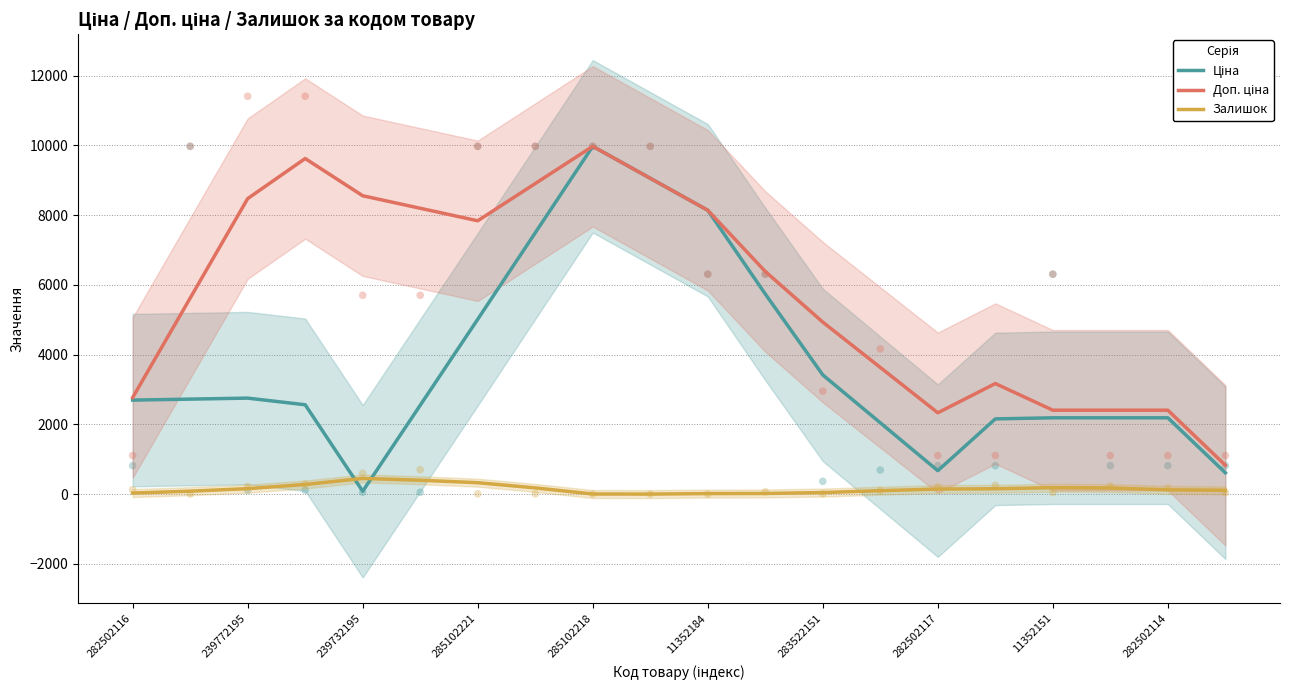

What are all the series names shown in the legend?

Ціна, Доп. ціна, Залишок